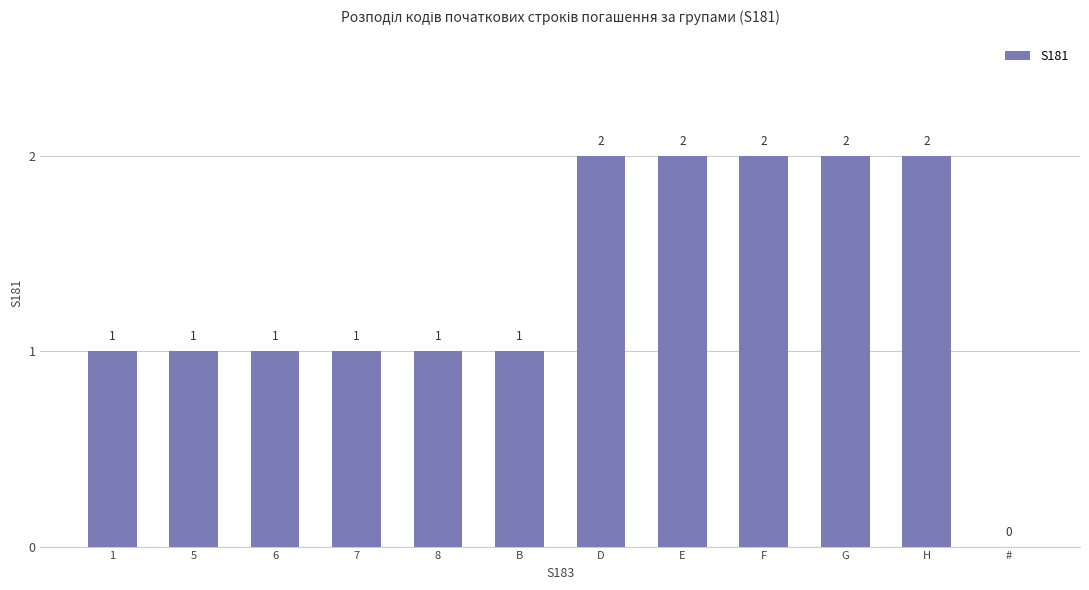

Reading right to left, transcribe all the data shown in this chart.

0	2	2	2	2	2	1	1	1	1	1	1